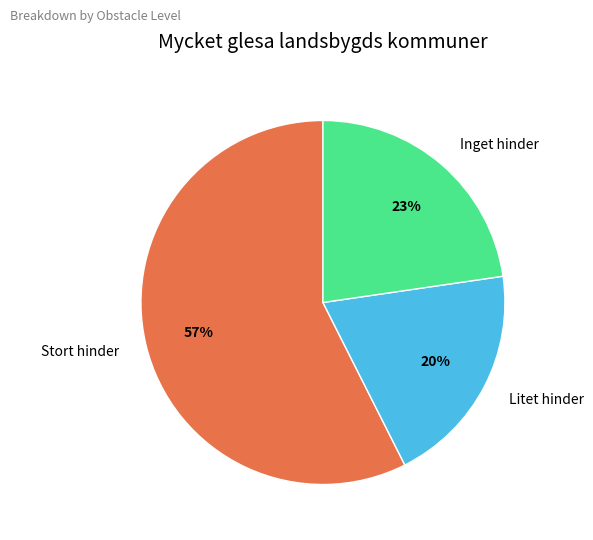

Is the sum of Inget hinder and Stort hinder greater than half?

Yes